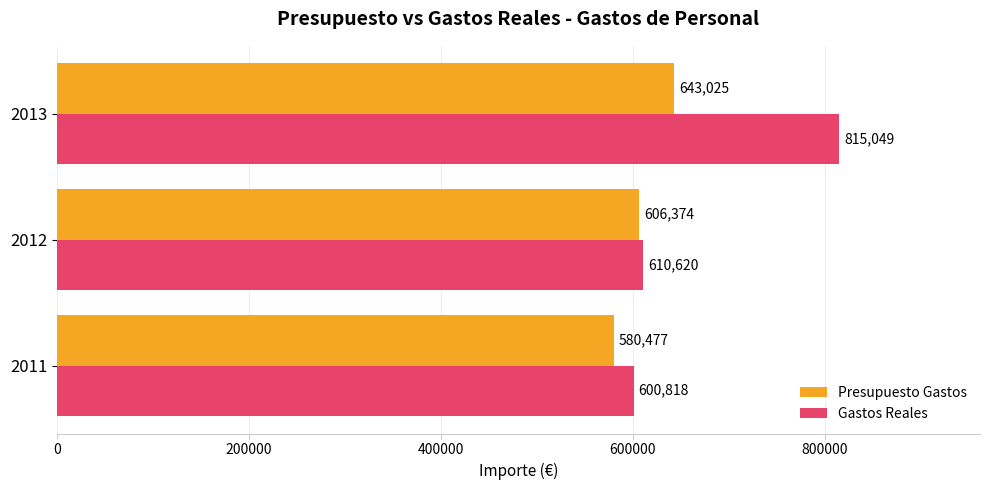

At which category is the sum across all series the highest?

2013